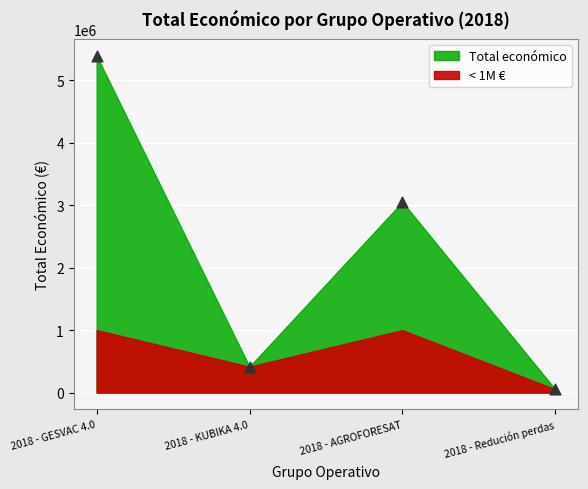

What is the range of X values (max minus min)?

3